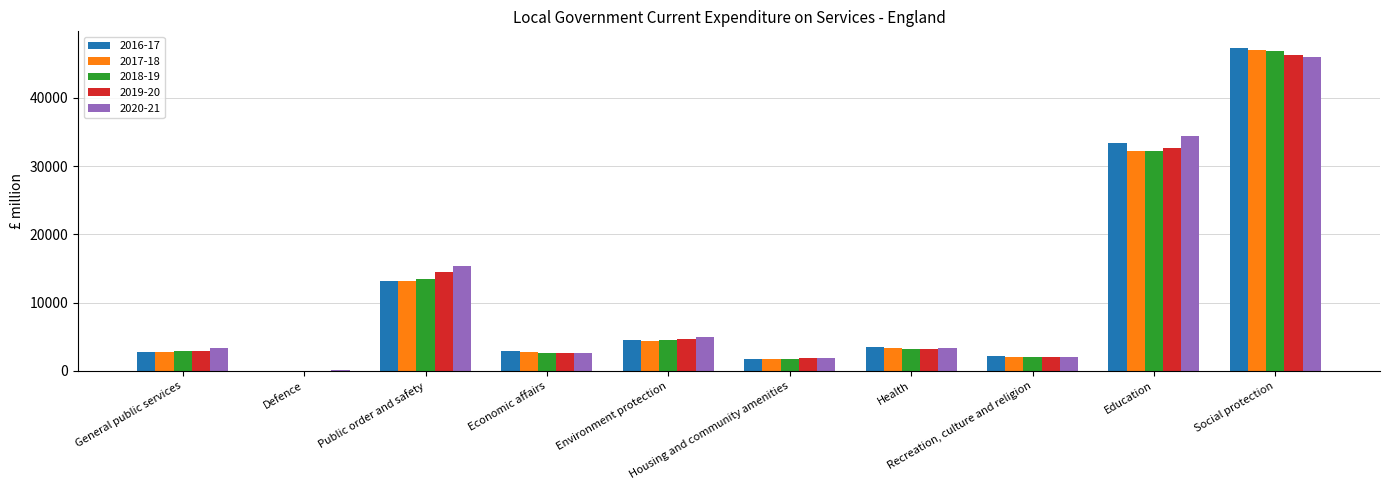

What is the sum of all 2019-20 values?

110794